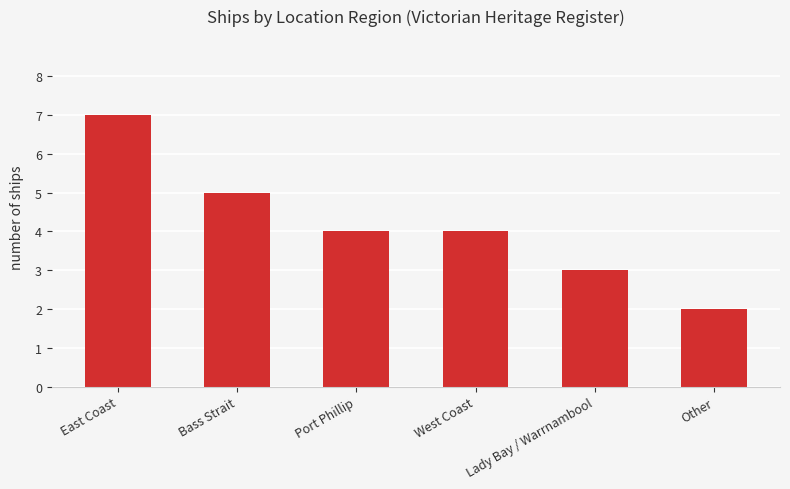

What is the greatest value displayed?

7